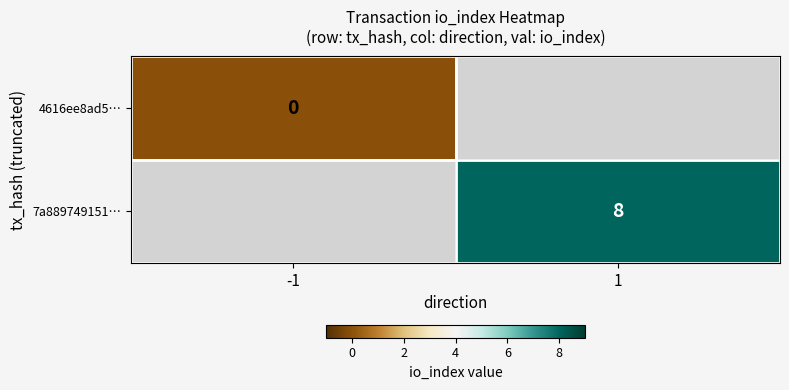

Which label corresponds to the largest value in the chart?

1